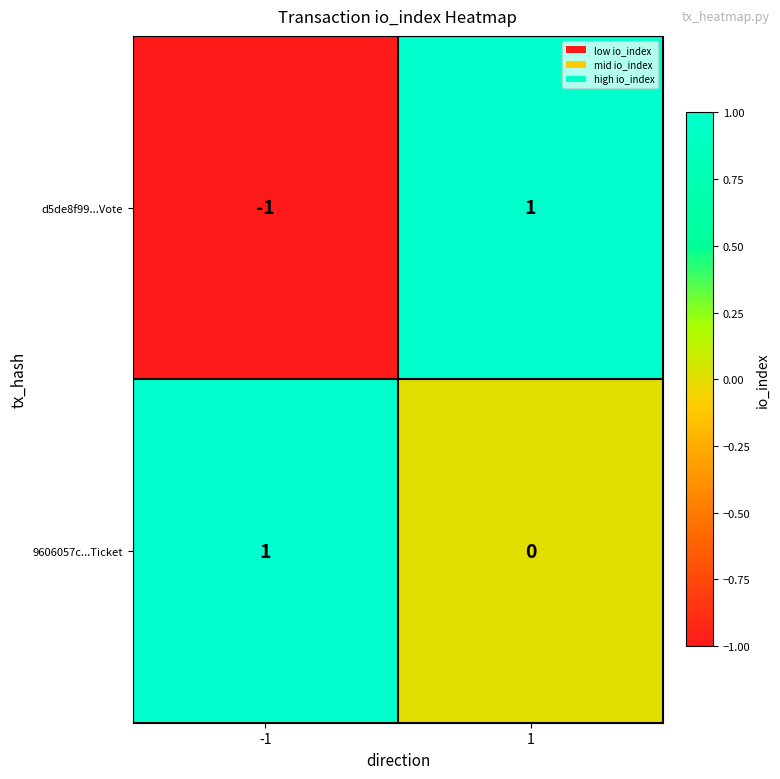

True or false: 9606057c...Ticket has a value of 0 at 1.

True